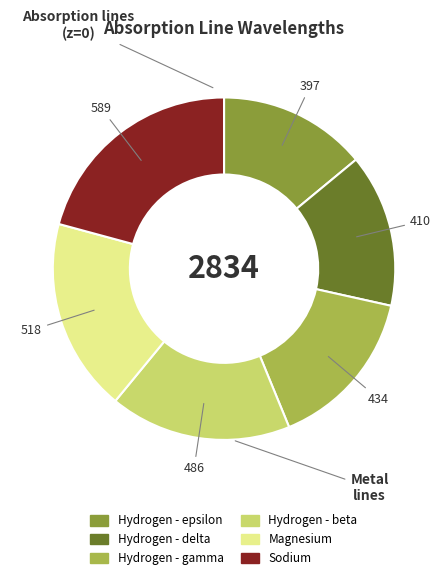

What is the ratio of the value at Hydrogen - beta to the value at Hydrogen - epsilon?

1.2